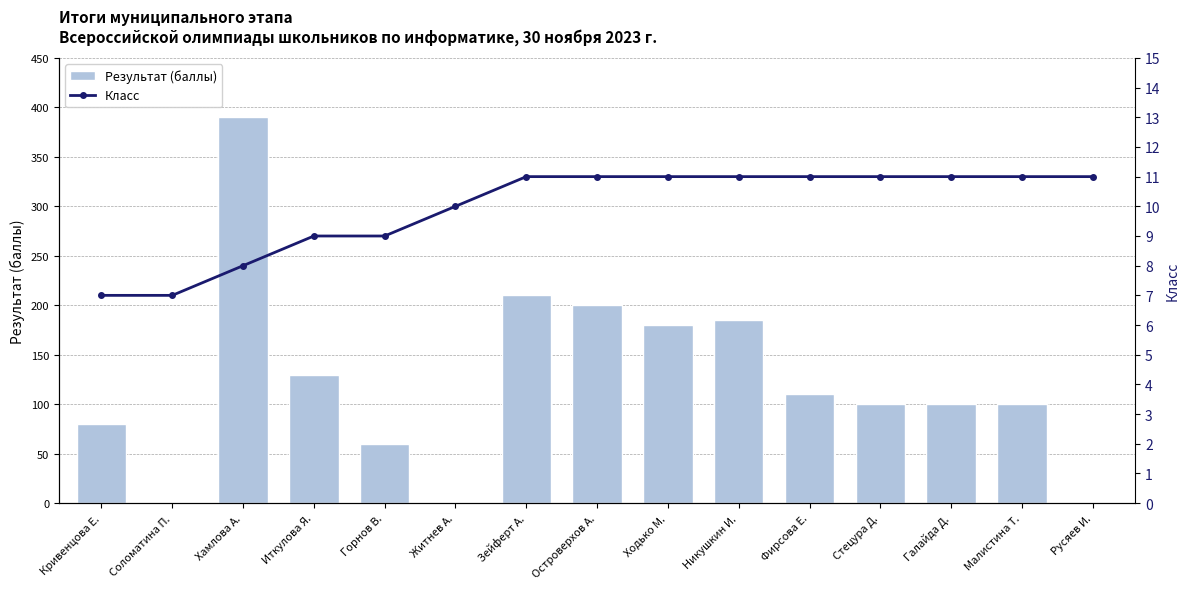

Reading left to right, list all the values displayed in this chart.

Результат (баллы): 80	0	390	130	60	0	210	200	180	185	110	100	100	100	0
Класс: 7	7	8	9	9	10	11	11	11	11	11	11	11	11	11